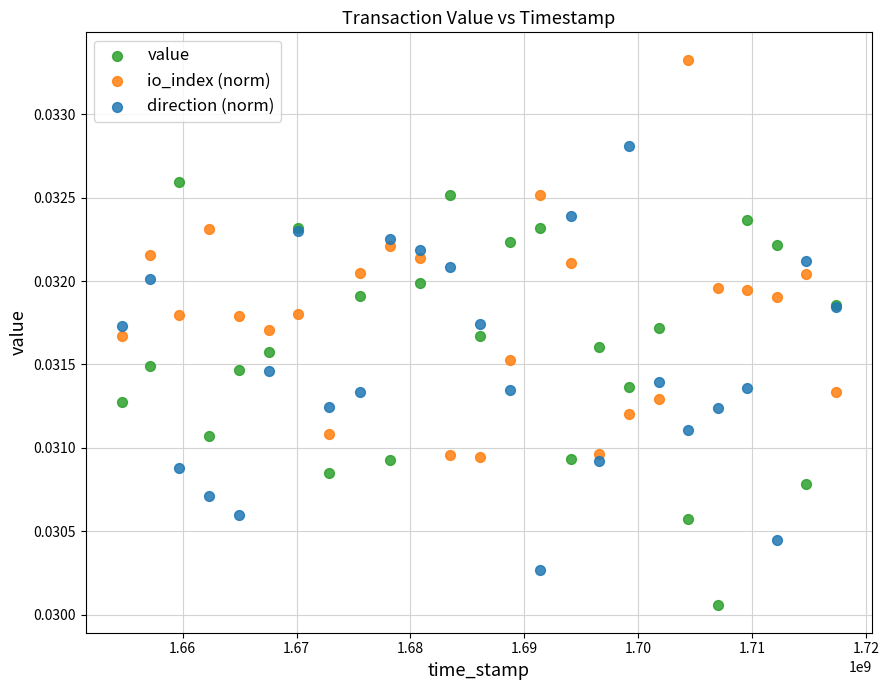

What is the X range (max minus min) for the scatter plot?

62781168.0